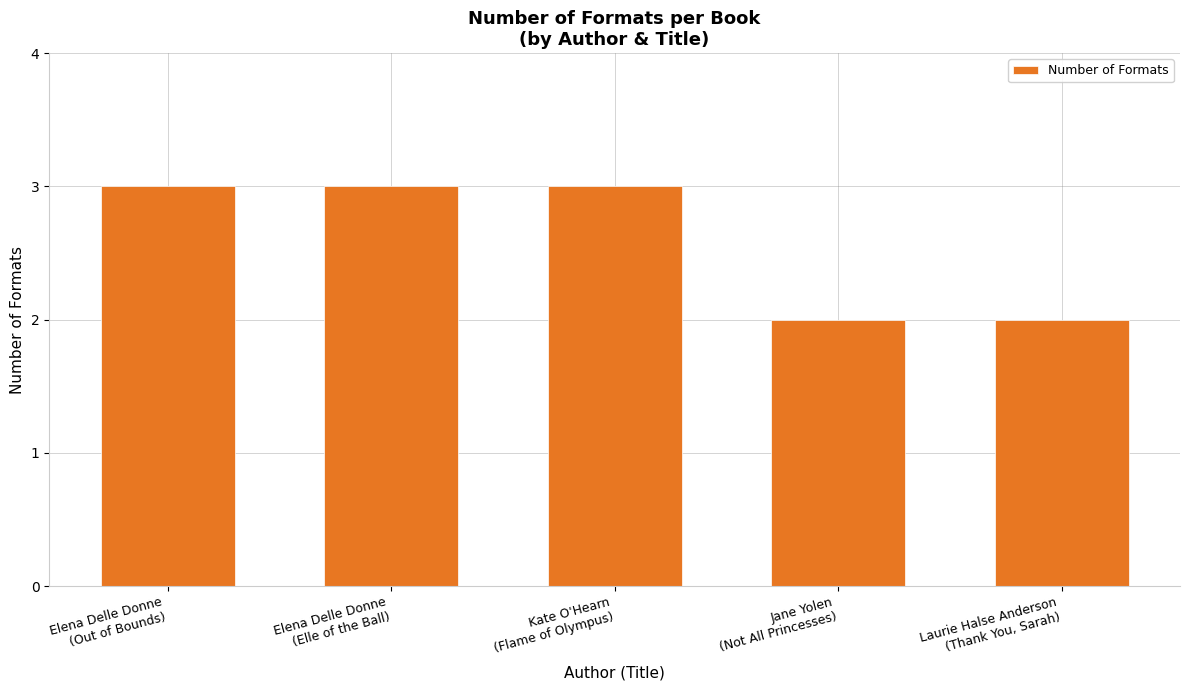

What is the greatest value displayed?

3